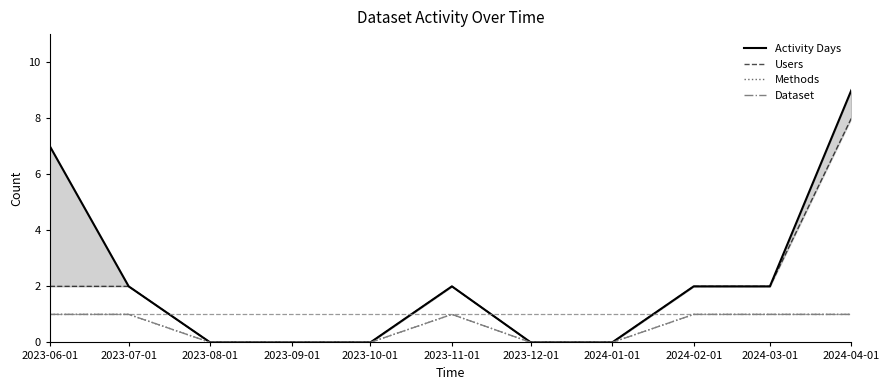

At how many categories does at least one series exceed 3?

2